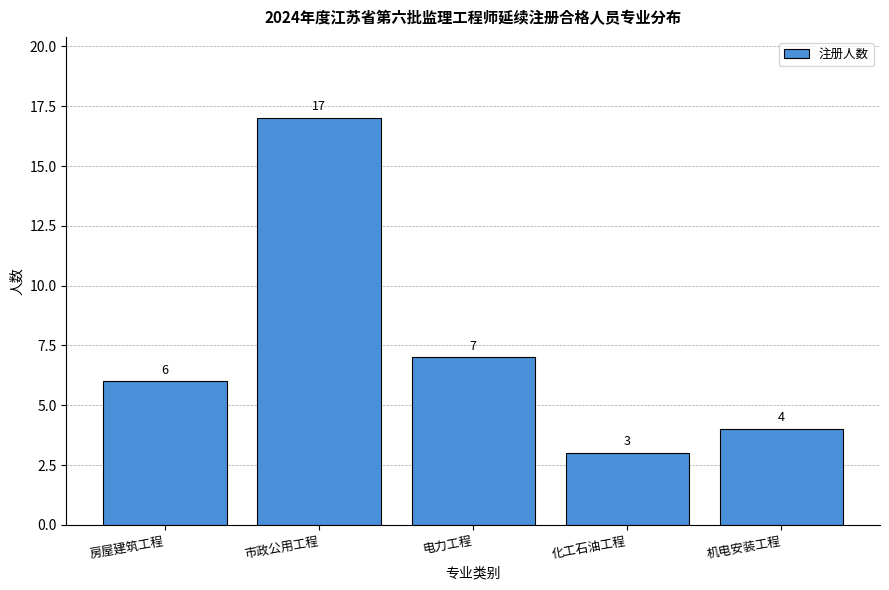

Reading left to right, list all the values displayed in this chart.

6	17	7	3	4